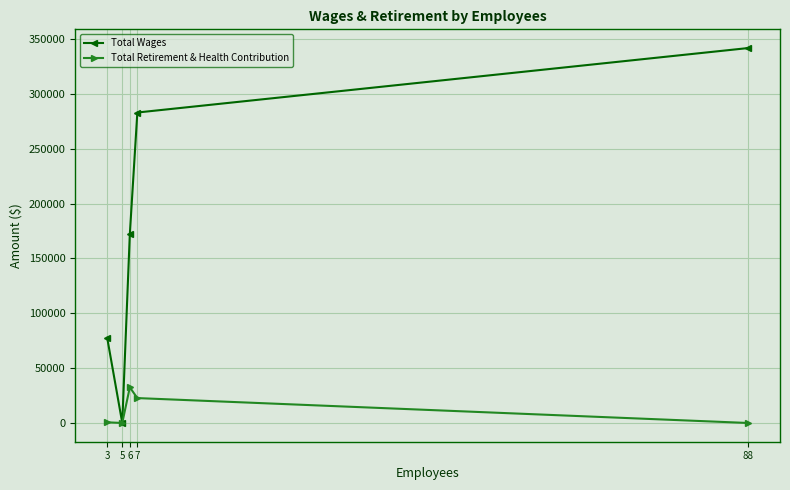

List the series in order of their overall mean, lowest first.

Total Retirement & Health Contribution, Total Wages